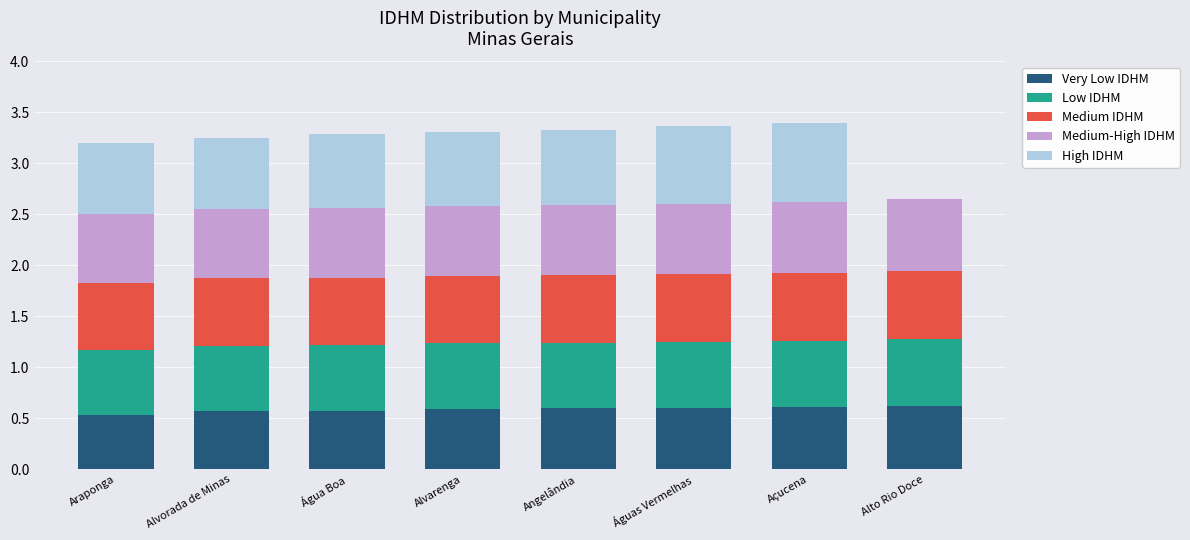

What is the total value across all series at Águas Vermelhas?

3.4